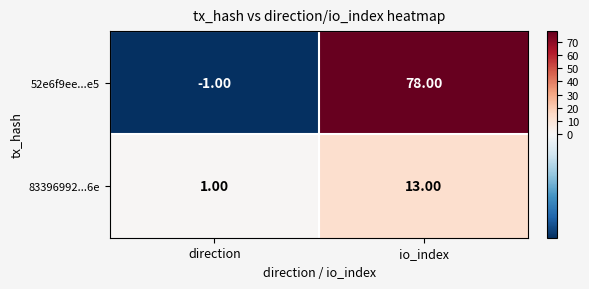

What is the difference between the maximum and minimum values in the 83396992...6e series?

12